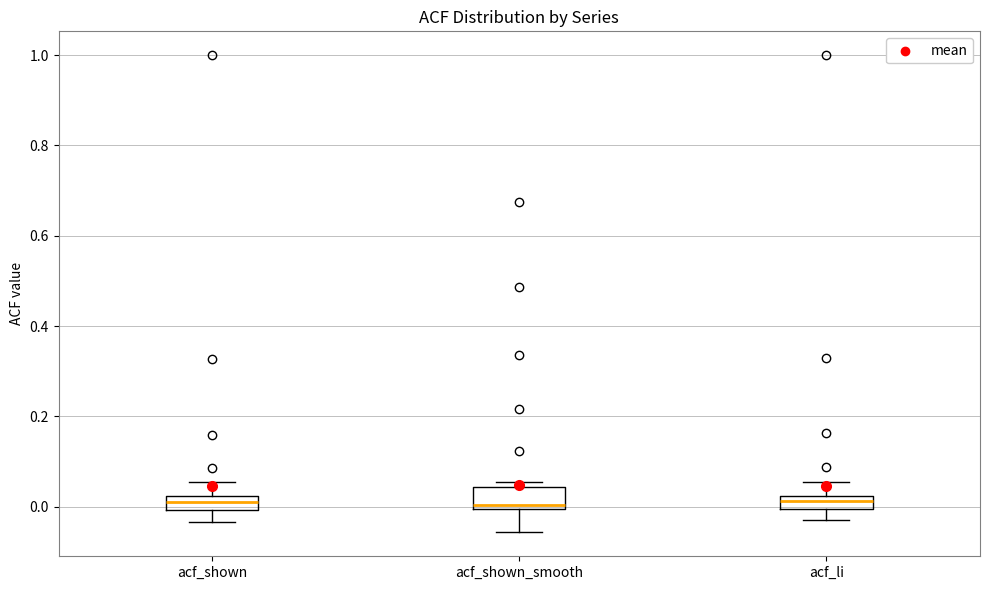

Where is the lower edge of the box for acf_shown on the y-axis? The values are not printed on the chart, so give them approximately, as read against the axis.

0.00